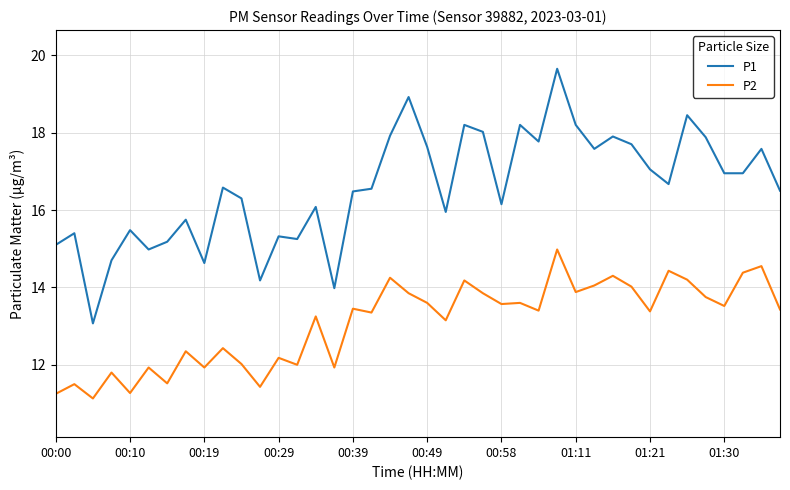

Does the chart display data point markers on the line(s)?

No